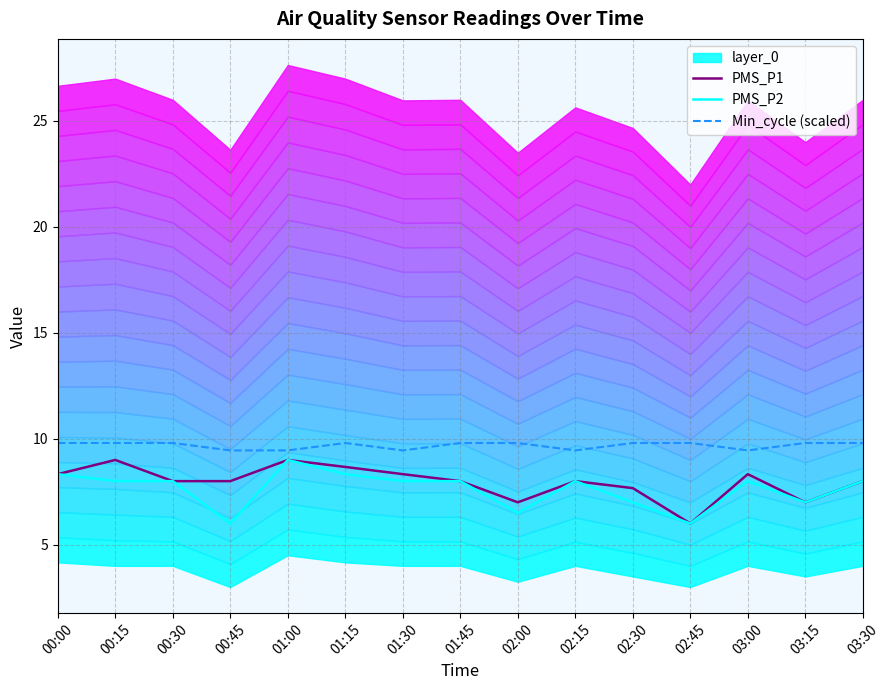

What is the difference between the highest and lowest values at 01:00?

0.4